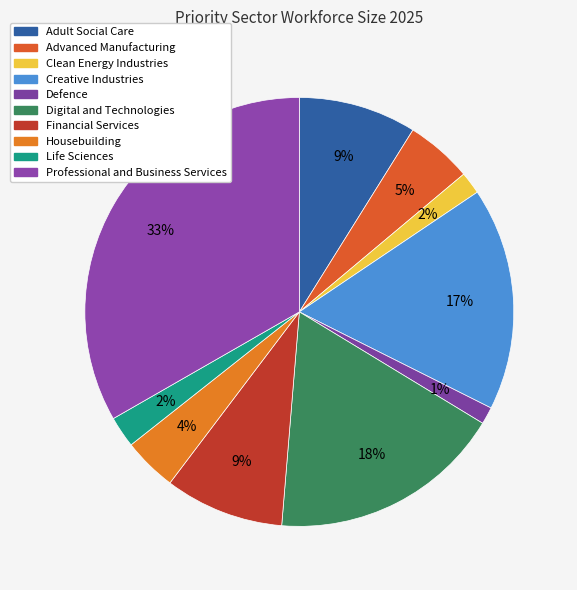

Count the number of slices in the pie.

10